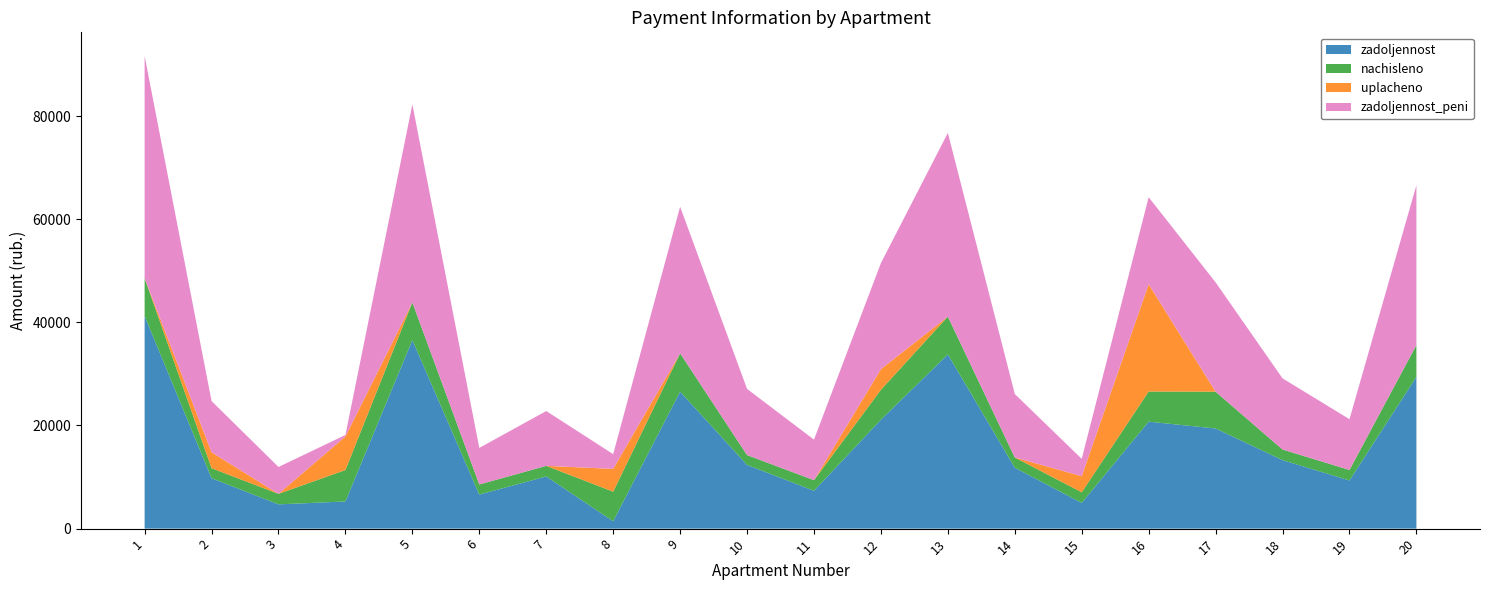

What is the total value across all series at 15?

13535.0